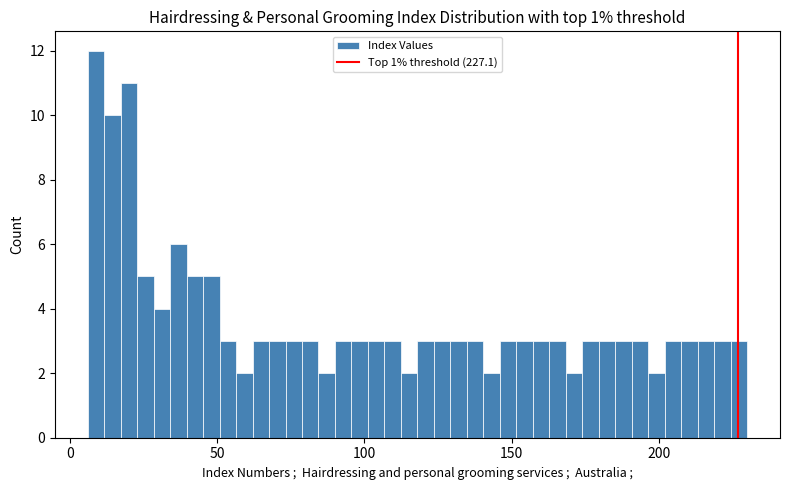

Read against the x-axis, roughly where is the centre of the tallest bar?

10